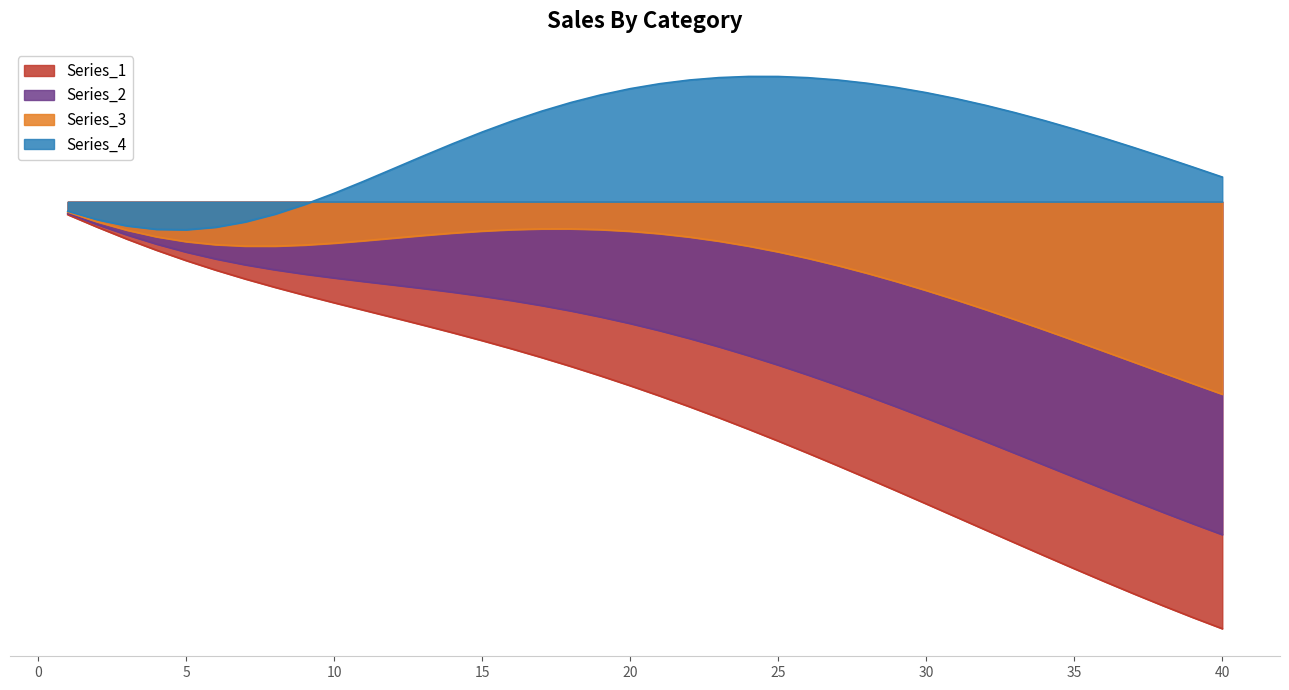

List the series in order of their peak value, lowest first.

Series_1, Series_2, Series_3, Series_4